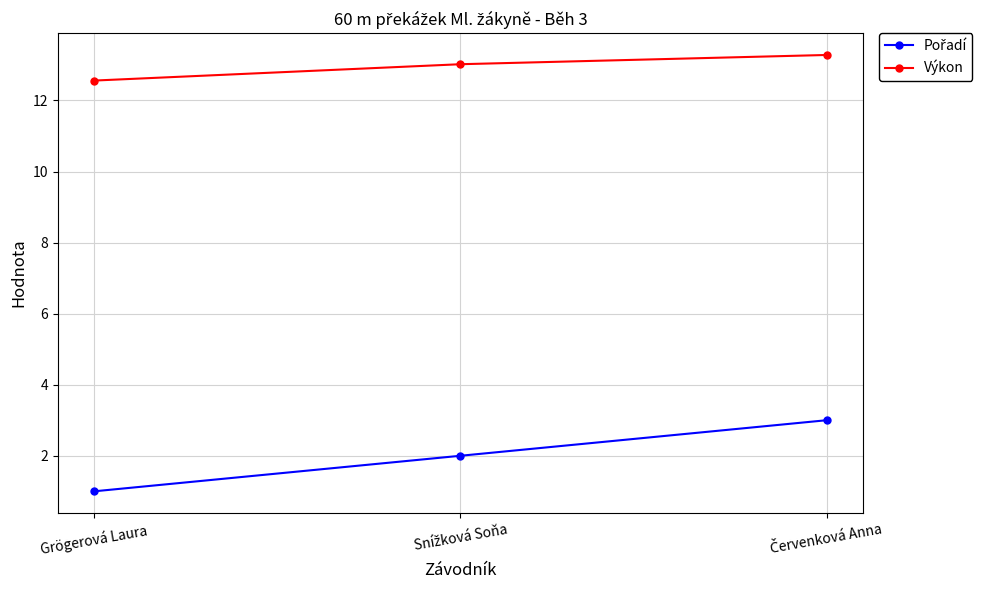

What is the difference between the highest and lowest values at Grögerová Laura?

11.6